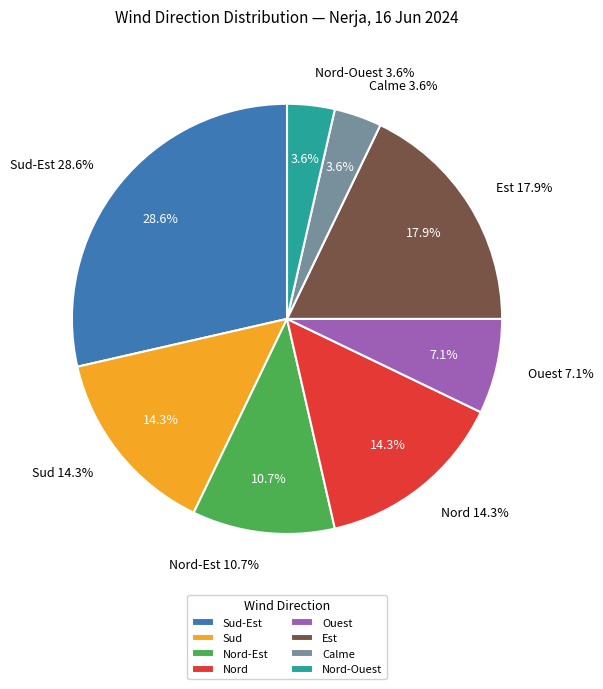

Which slice is the smallest?

Calme